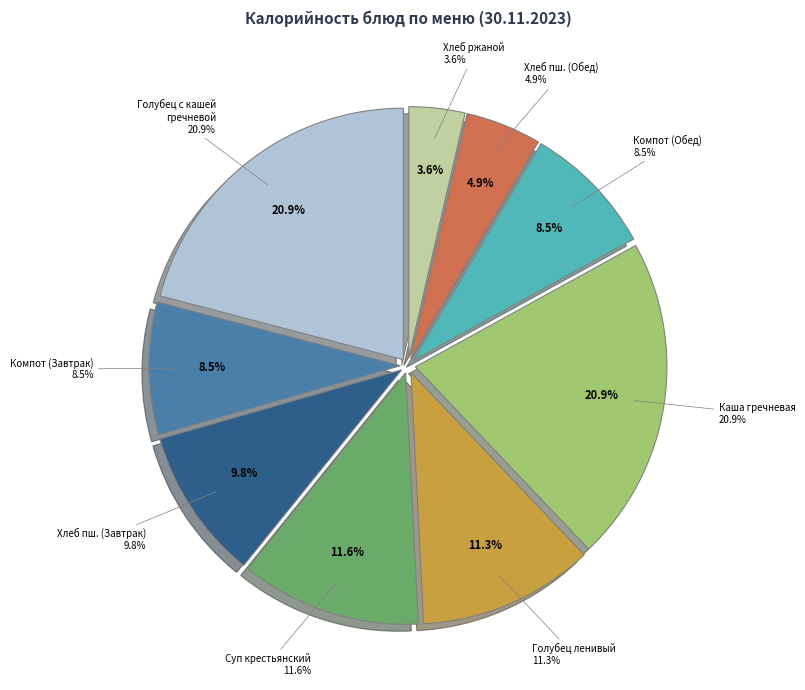

To the nearest percent, what is the combined percentage of Голубец ленивый and Хлеб пшеничный (Обед)?

16%